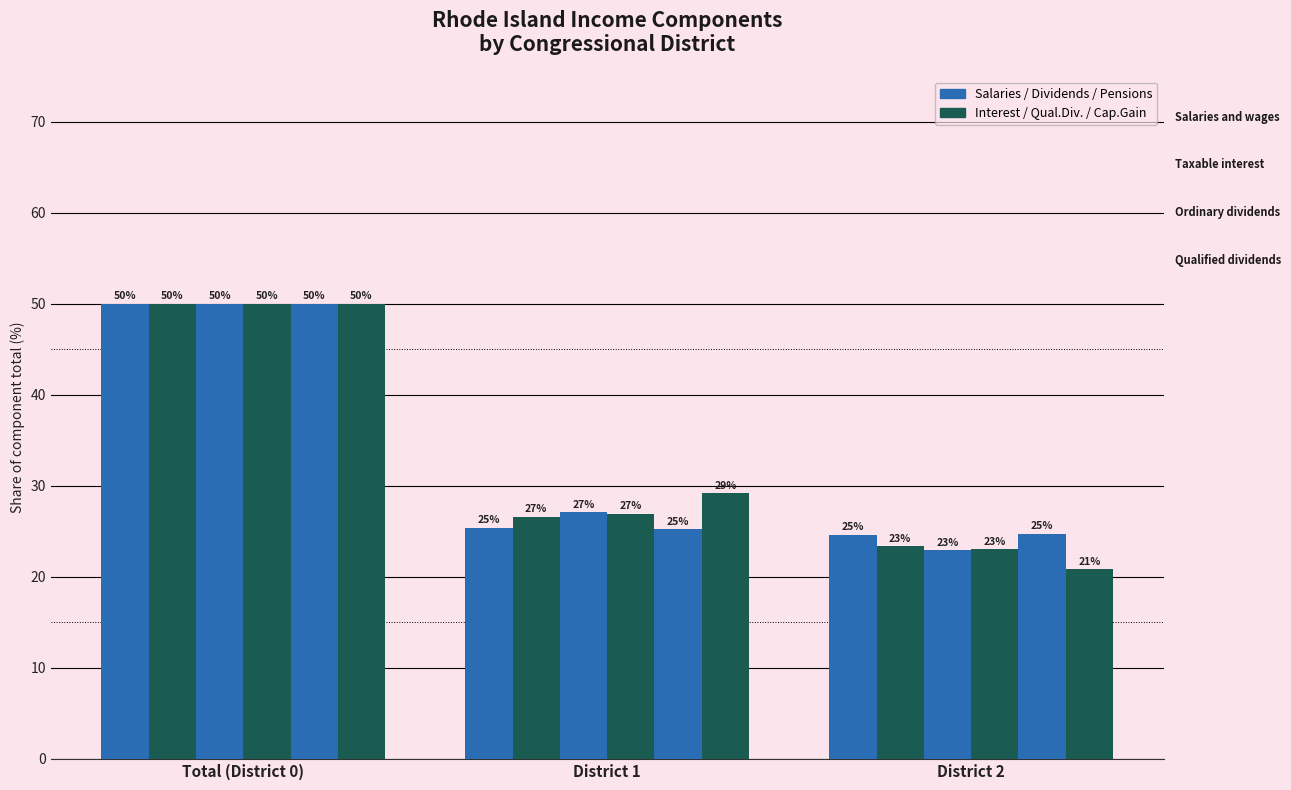

What is the label of the 3rd bar from the left?

District 2